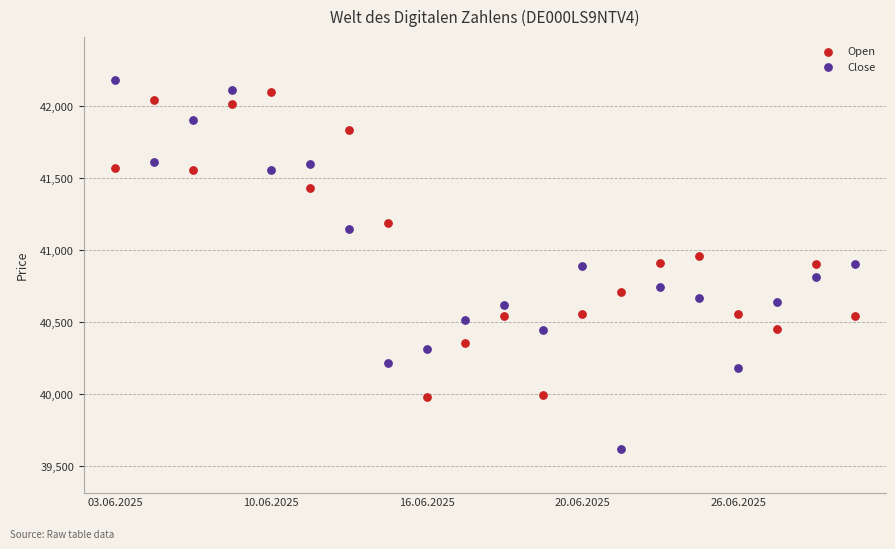

Across all data points, what is the range of Y values (max minus min)?

2569